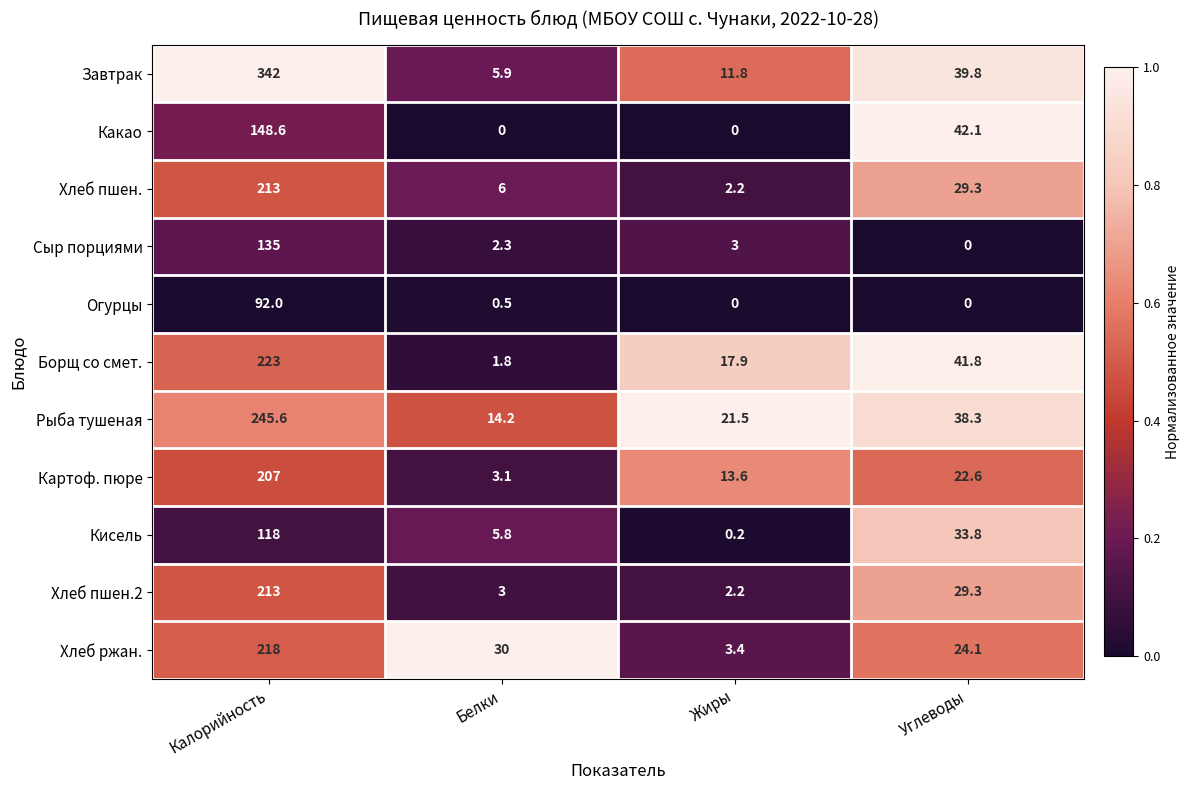

Which series changed the most between Жиры and Углеводы?

Какао